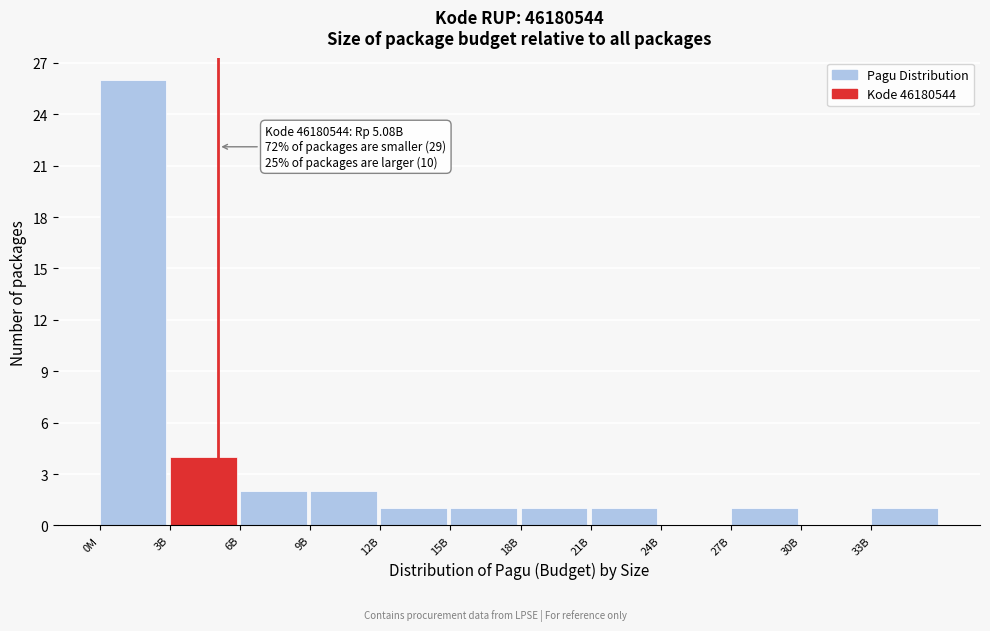

Reading right to left, extract all data points from this chart.

33B=1	30B=0	27B=1	24B=0	21B=1	18B=1	15B=1	12B=1	9B=2	6B=2	3B=4	0M=26